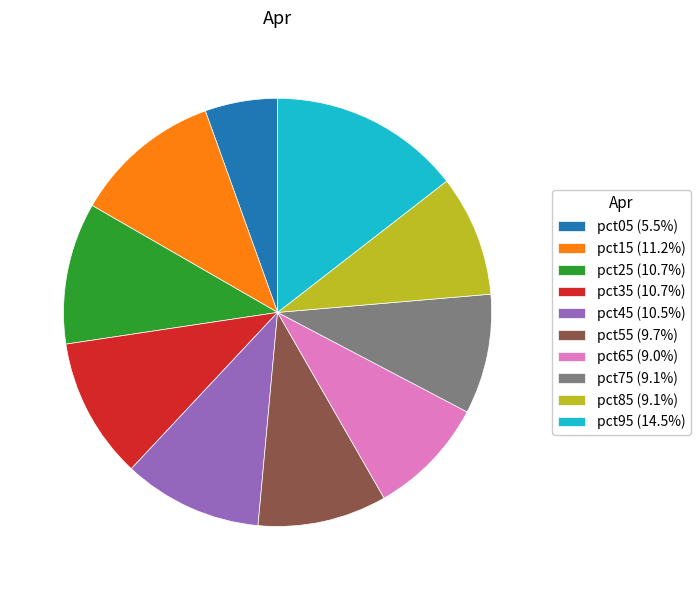

Do pct05 (5.5%) and pct75 (9.1%) together represent more than half of the pie?

No